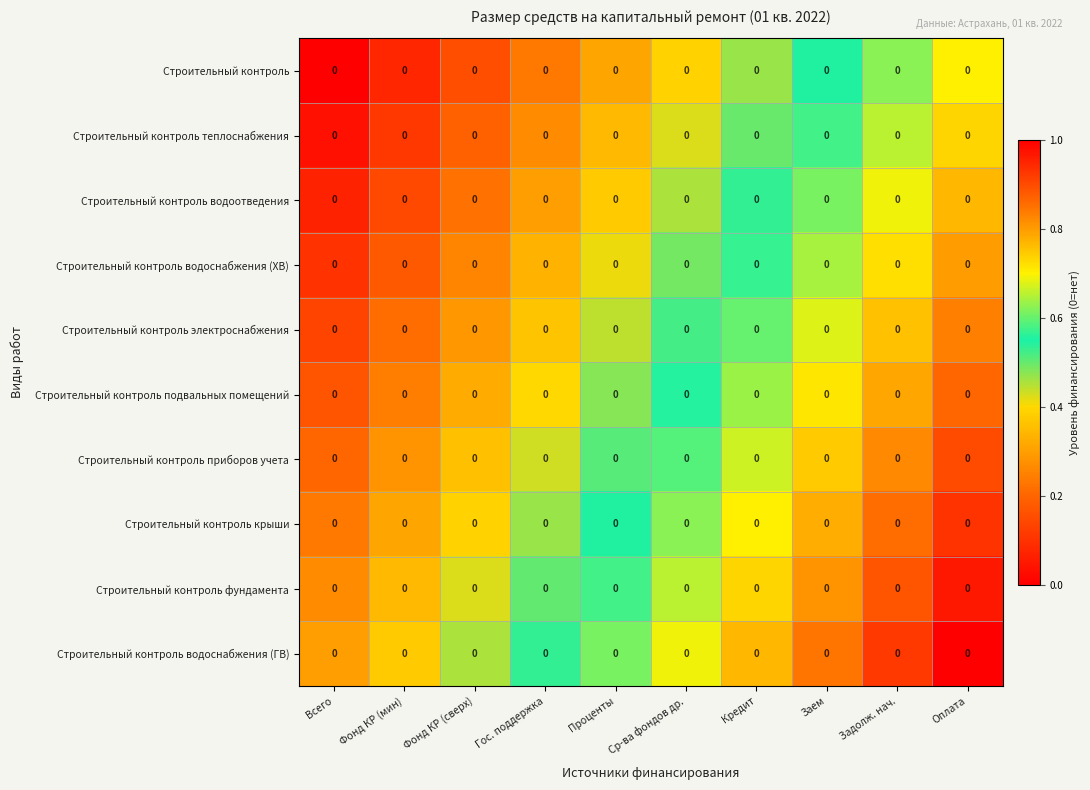

What is the sum of the Строительный контроль values at Фонд КР (сверх) and Задолж. нач.?

0.8